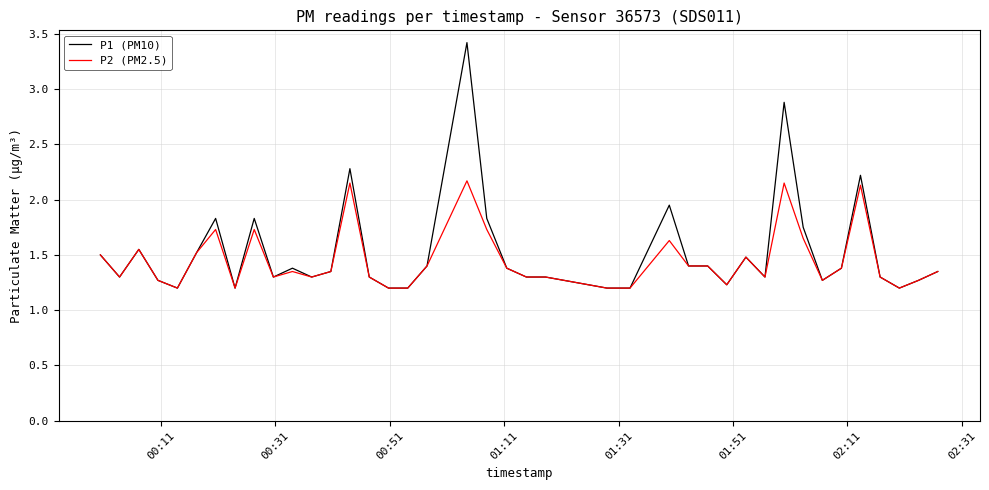

What is the highest value of the P2 (PM2.5) series?

2.2